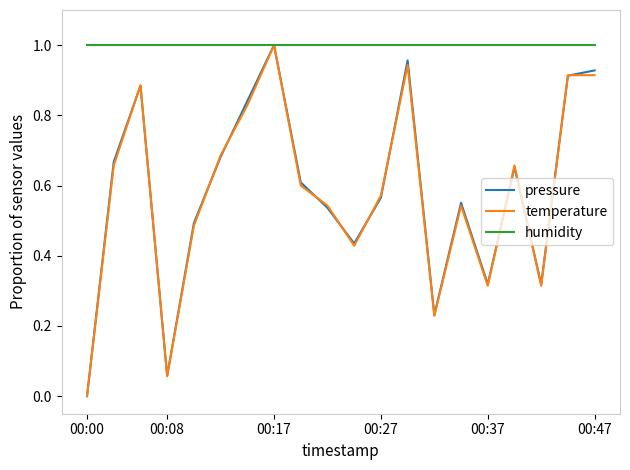

Which series has the largest total across all categories?

humidity